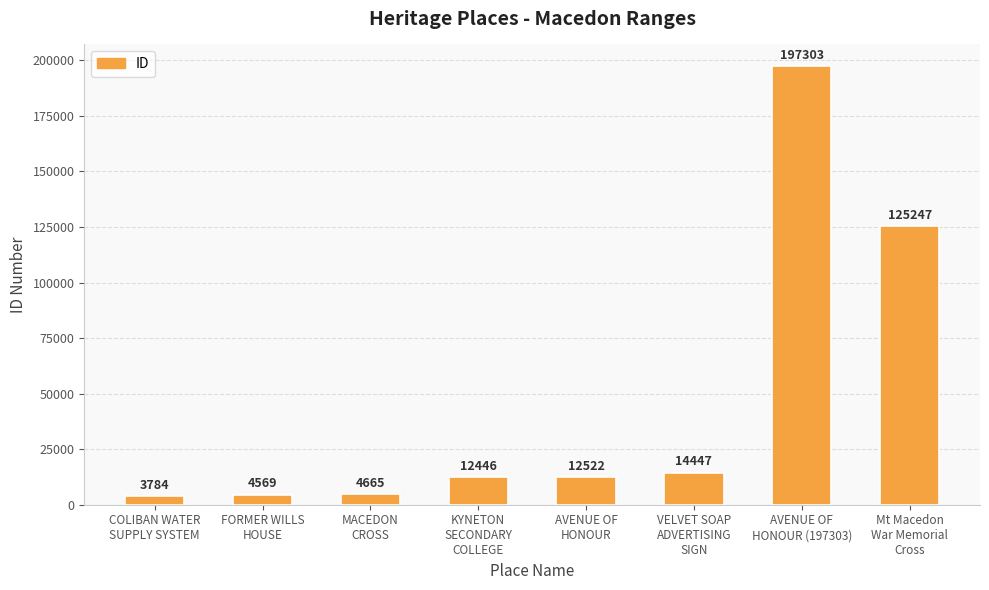

List the labels in order of value, largest first.

AVENUE OF
HONOUR (197303), Mt Macedon
War Memorial
Cross, VELVET SOAP
ADVERTISING
SIGN, AVENUE OF
HONOUR, KYNETON
SECONDARY
COLLEGE, MACEDON
CROSS, FORMER WILLS
HOUSE, COLIBAN WATER
SUPPLY SYSTEM